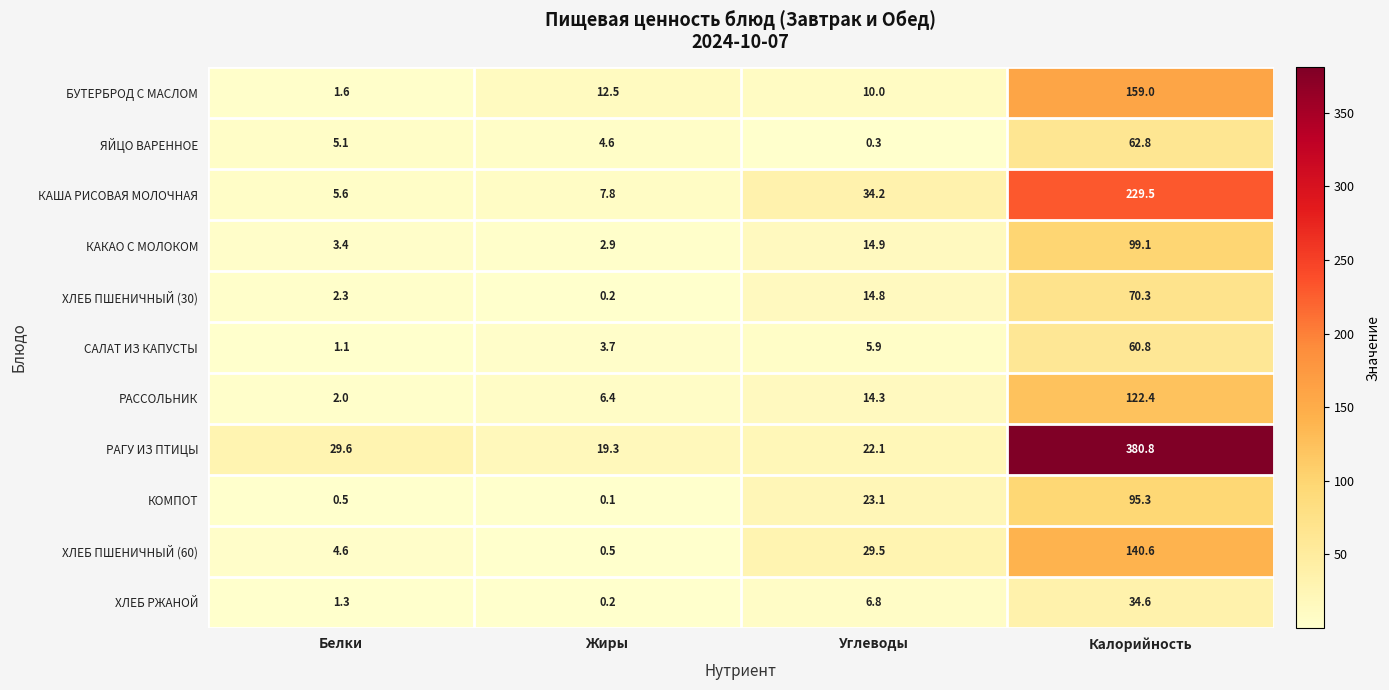

The value of ЯЙЦО ВАРЕННОЕ at Жиры is 4.6. True or false?

True